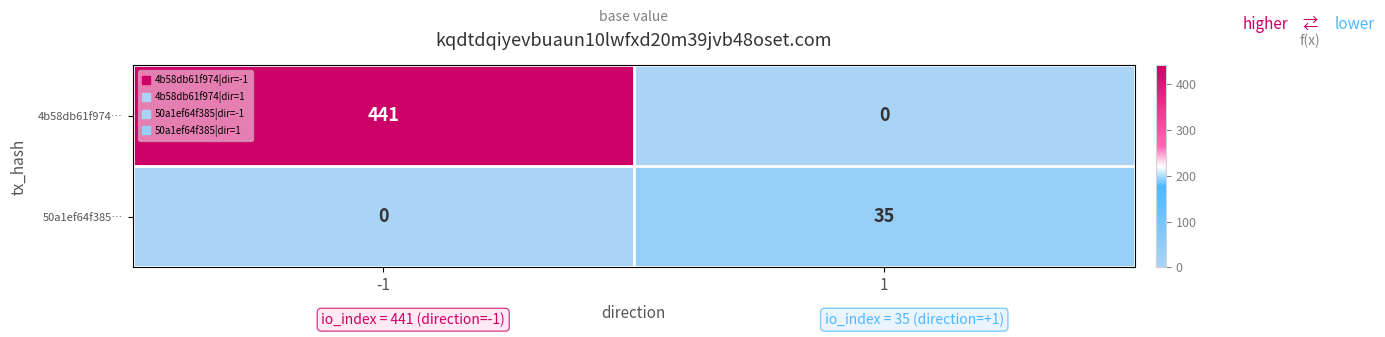

What is the difference between the highest and lowest values at -1?

441